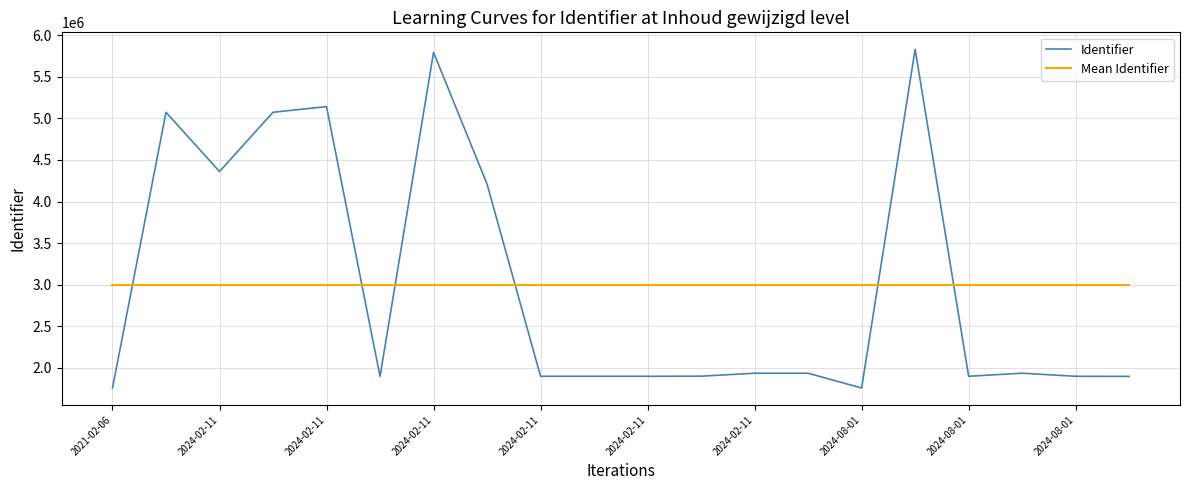

Which series ends up on top after the final intersection of Identifier and Mean Identifier?

Mean Identifier